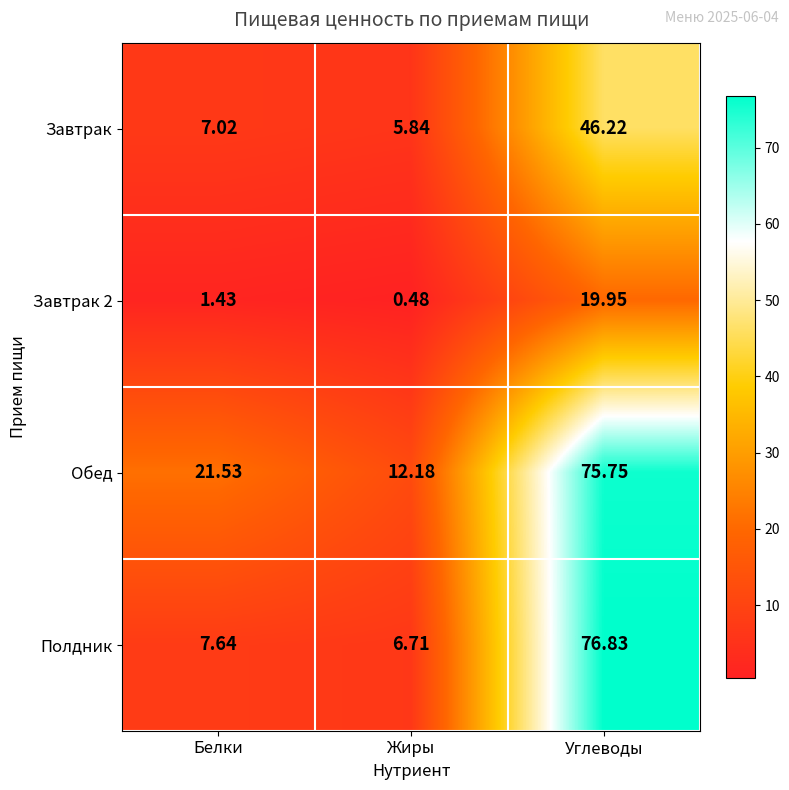

At Жиры, list the series in order from smallest to largest.

Завтрак 2, Завтрак, Полдник, Обед